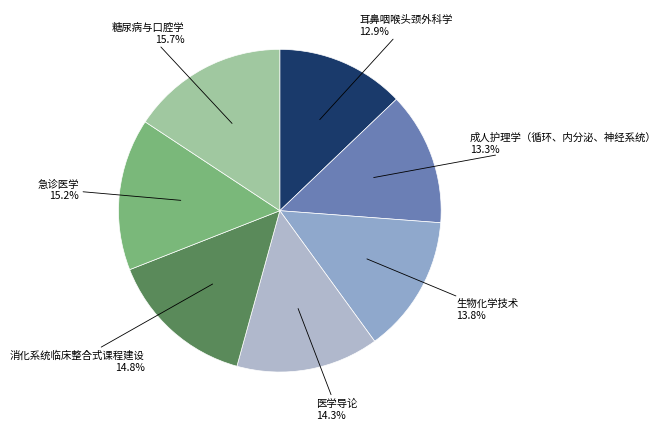

To the nearest percent, what is the difference between the 耳鼻咽喉头颈外科学 and 医学导论 slice percentages?

1%